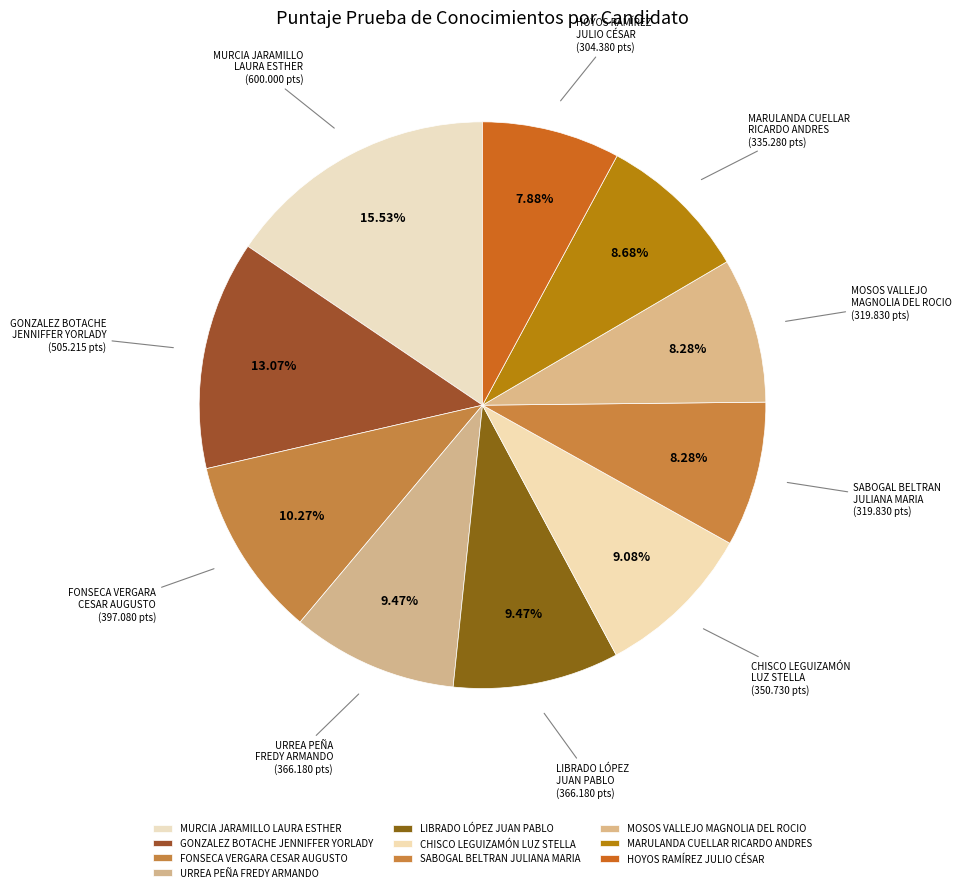

Which slice is the largest?

MURCIA JARAMILLO LAURA ESTHER